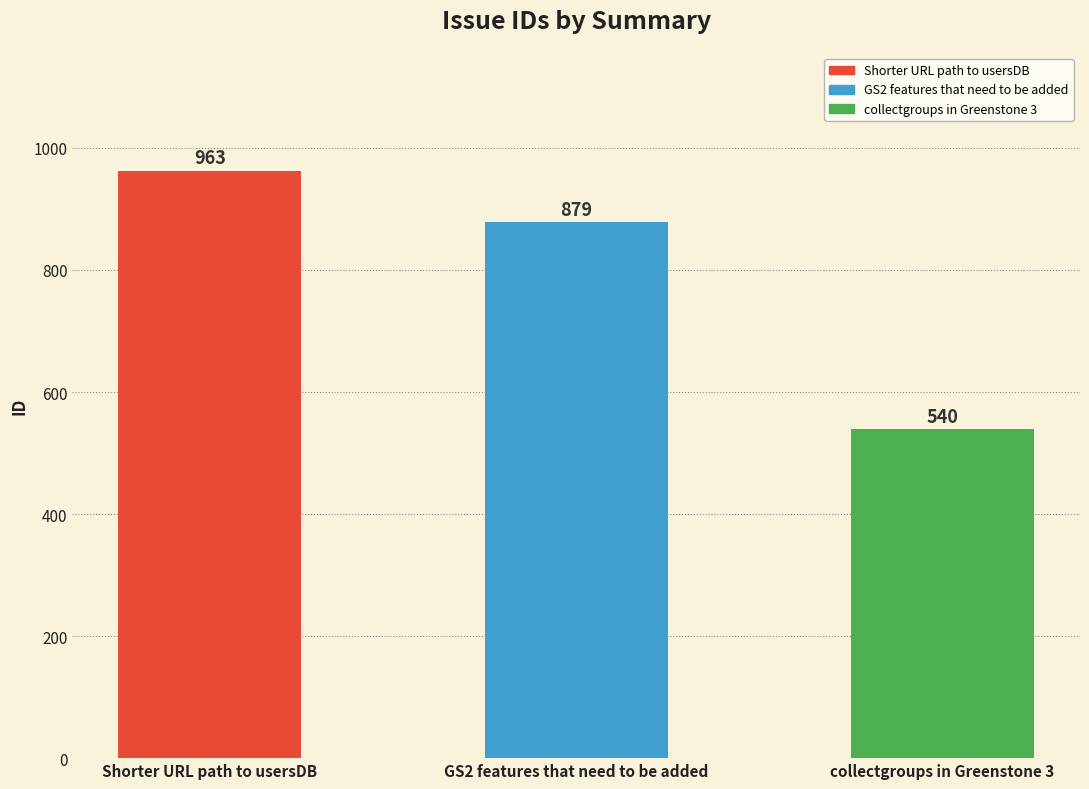

Reading right to left, list all the values displayed in this chart.

540	879	963